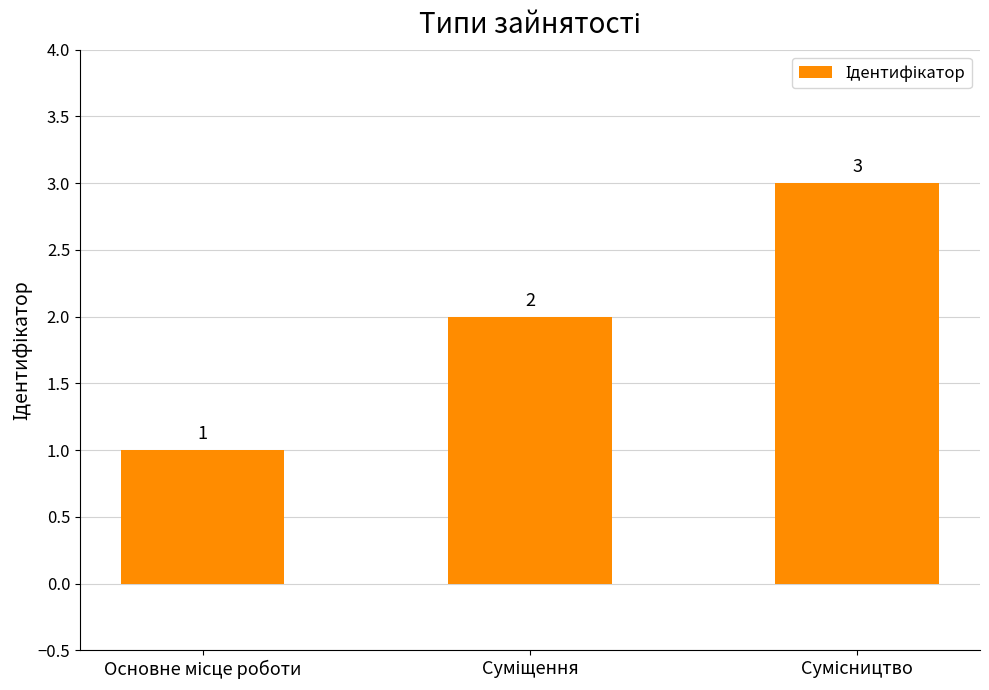

What is the value of the 1st bar from the left?

1